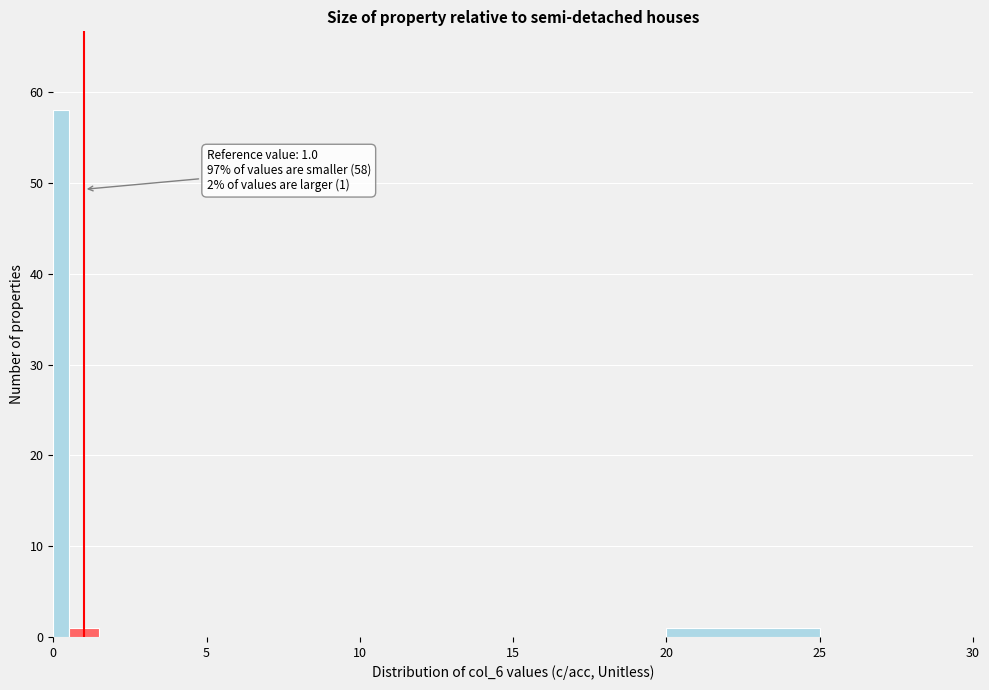

Read against the x-axis, roughly where is the centre of the tallest bar?

0.5